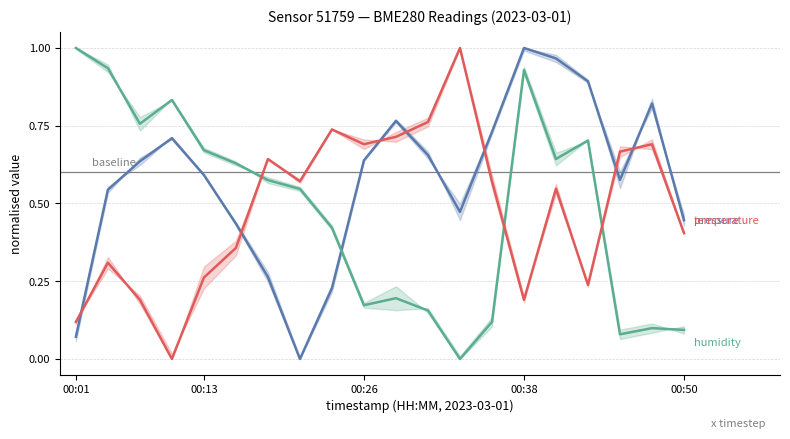

Reading left to right, transcribe all the data shown in this chart.

pressure (norm.): 0.1	0.5	0.6	0.7	0.6	0.4	0.3	0.0	0.2	0.6	0.8	0.7	0.5	0.7	1.0	1.0	0.9	0.6	0.8	0.4
humidity (norm.): 1.0	0.9	0.8	0.8	0.7	0.6	0.6	0.5	0.4	0.2	0.2	0.2	0.0	0.1	0.9	0.6	0.7	0.1	0.1	0.1
temperature (norm.): 0.1	0.3	0.2	0.0	0.3	0.4	0.6	0.6	0.7	0.7	0.7	0.8	1.0	0.6	0.2	0.5	0.2	0.7	0.7	0.4